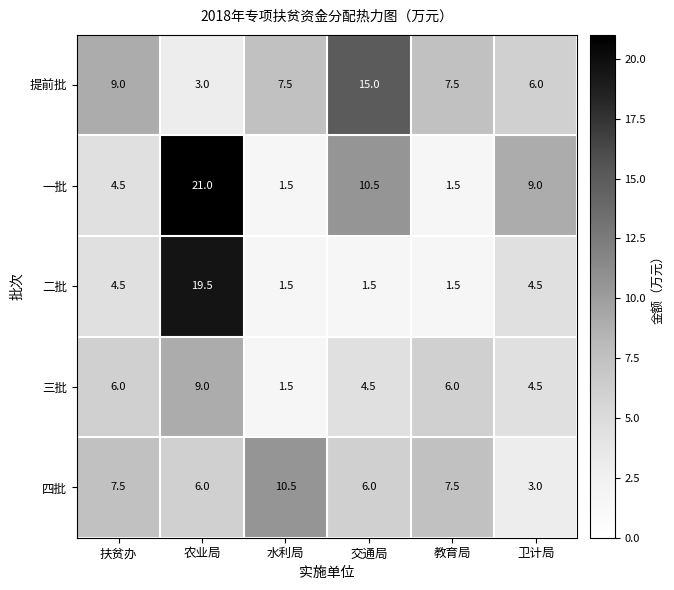

Which series changed the most between 扶贫办 and 农业局?

一批